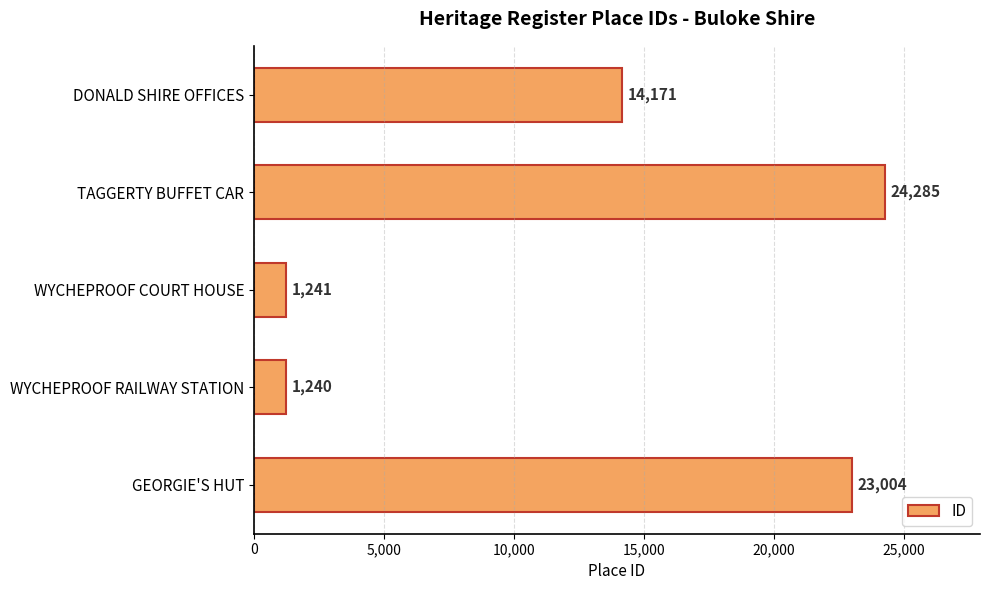

Reading bottom to top, what are all the values shown in this chart?

23004	1240	1241	24285	14171